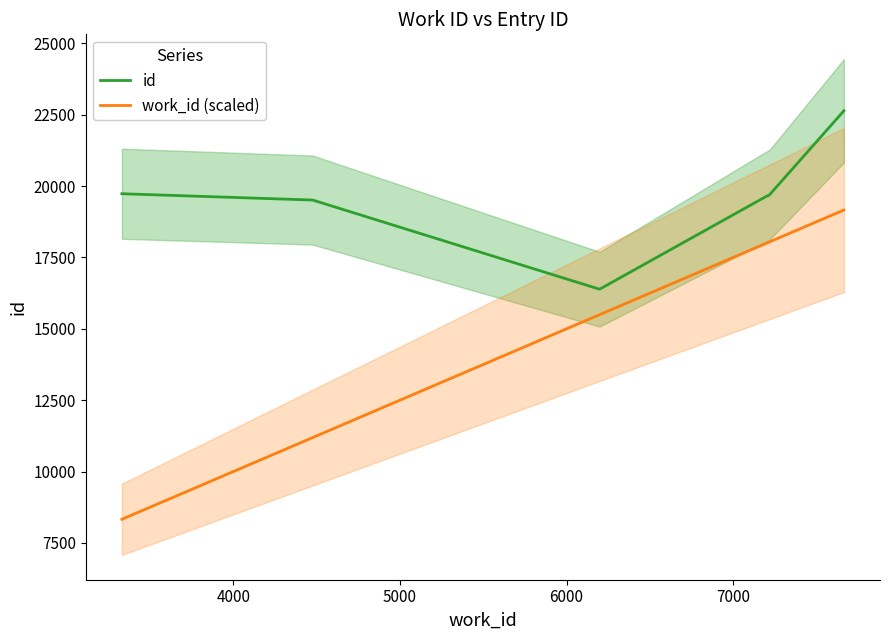

How many data points in id are less than 19688?

3